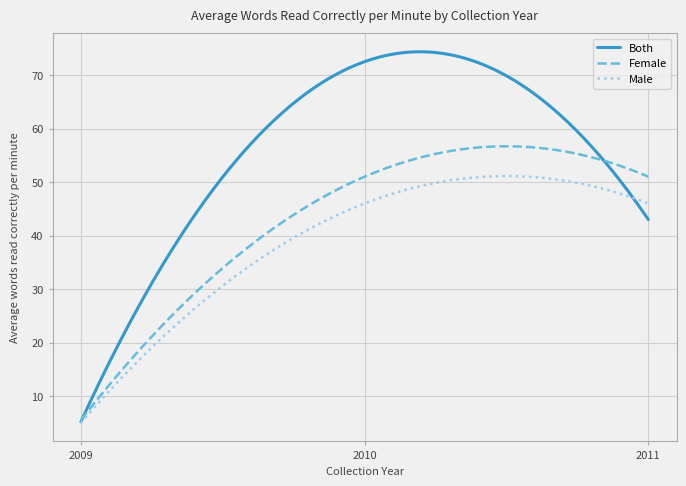

Rank the series by their average value, from lowest to highest.

Male, Female, Both